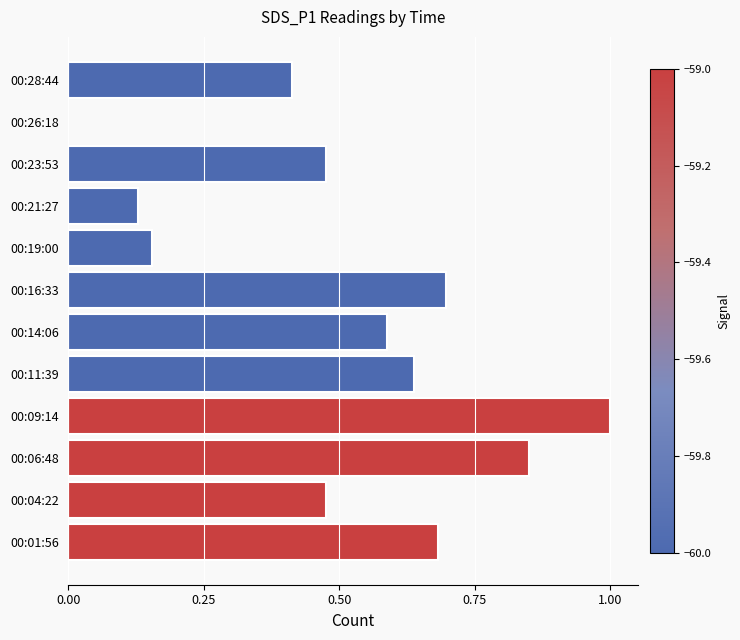

Which label corresponds to the largest value in the chart?

00:09:14